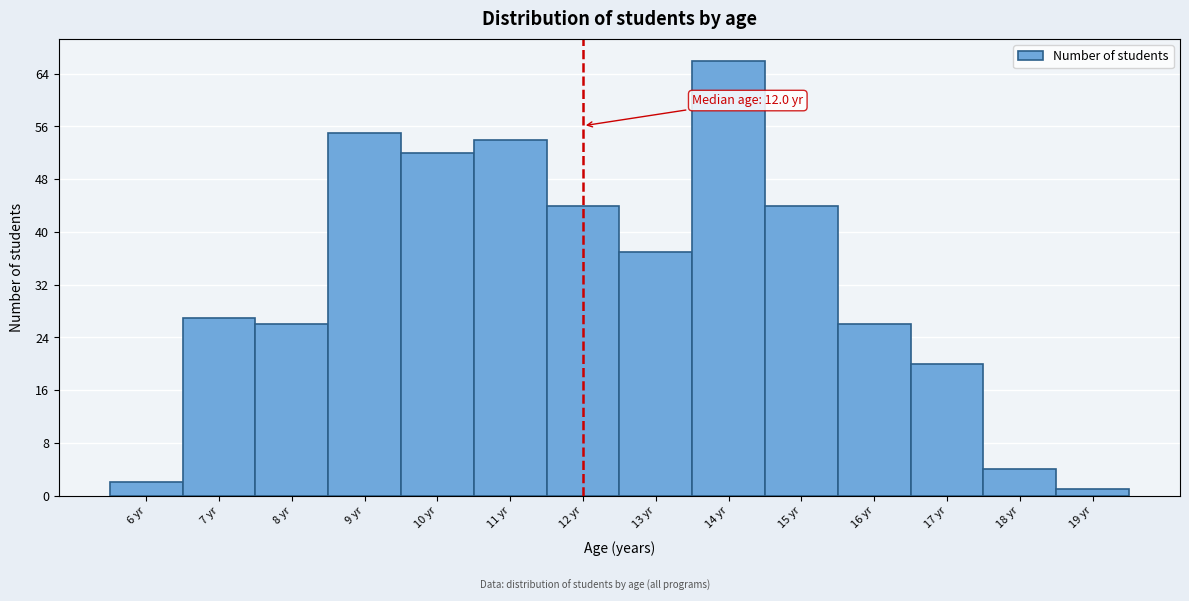

Which range on the x-axis has the tallest bar?

13.5 to 14.5